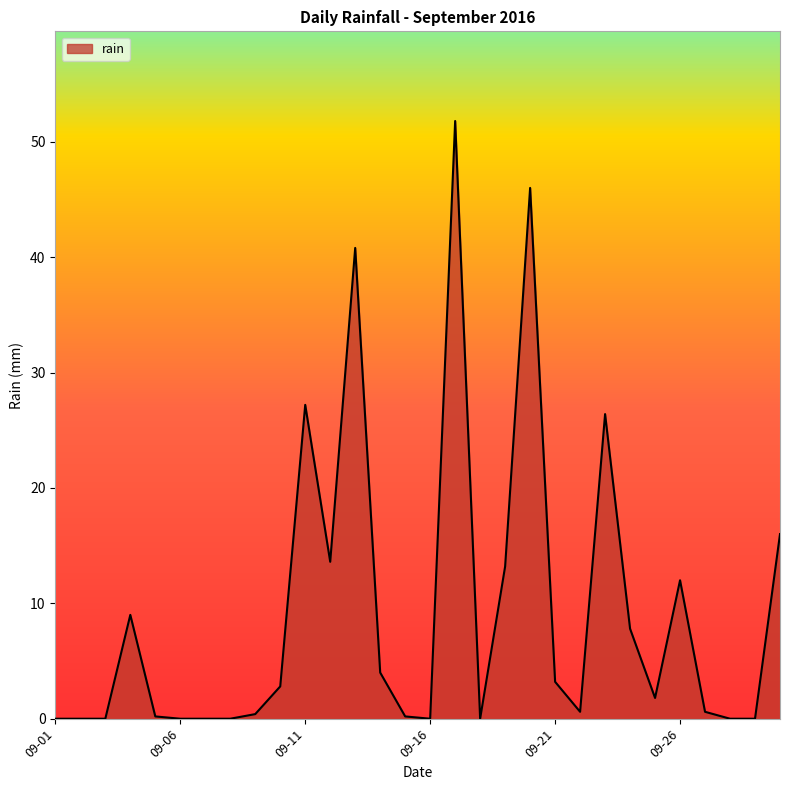

What is the difference between the maximum and minimum values?

51.8